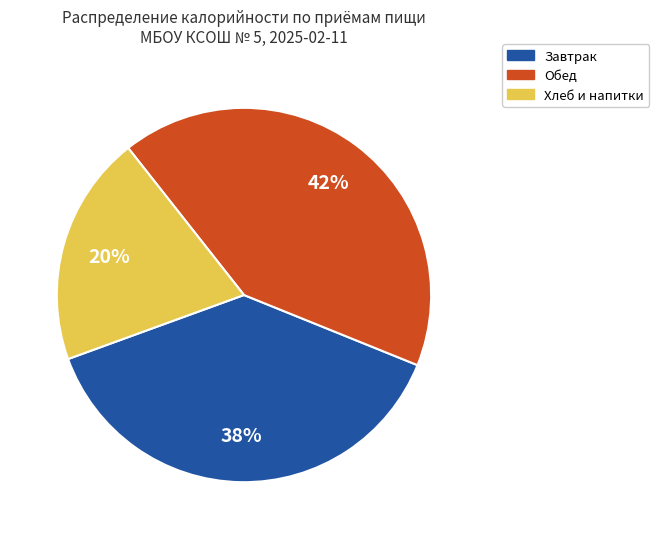

To the nearest percent, what is the average slice percentage?

33%